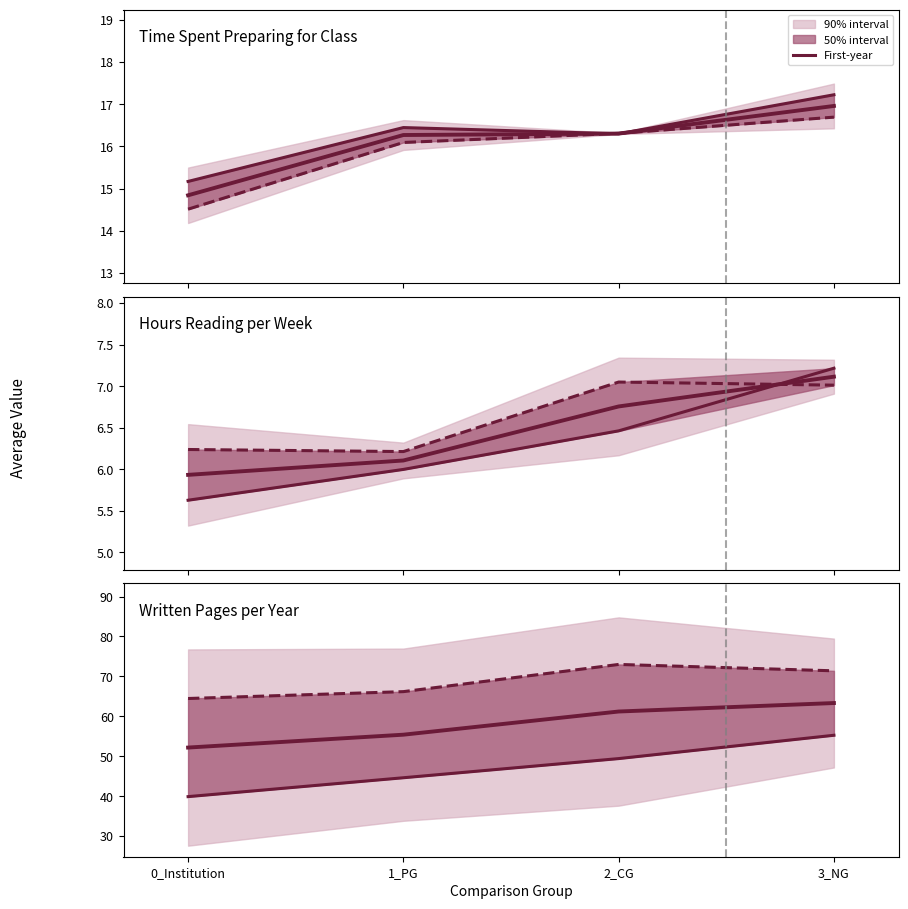

How many distinct data groups are displayed?

3